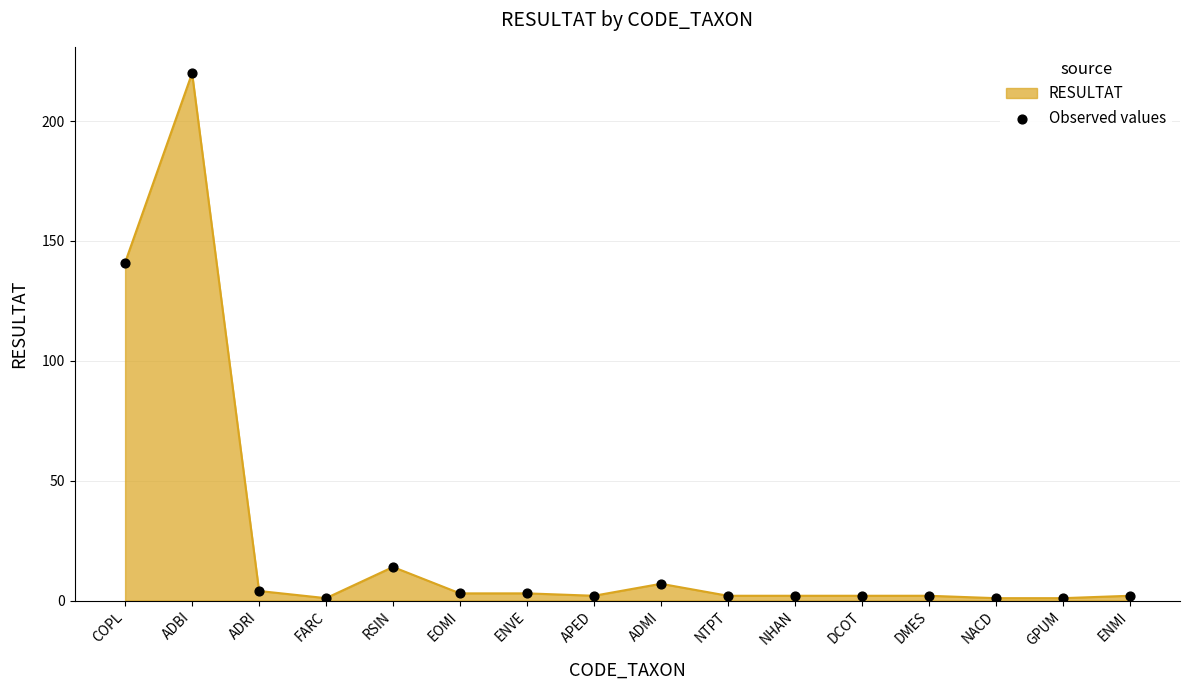

Which has a higher value, ADMI or NHAN?

ADMI